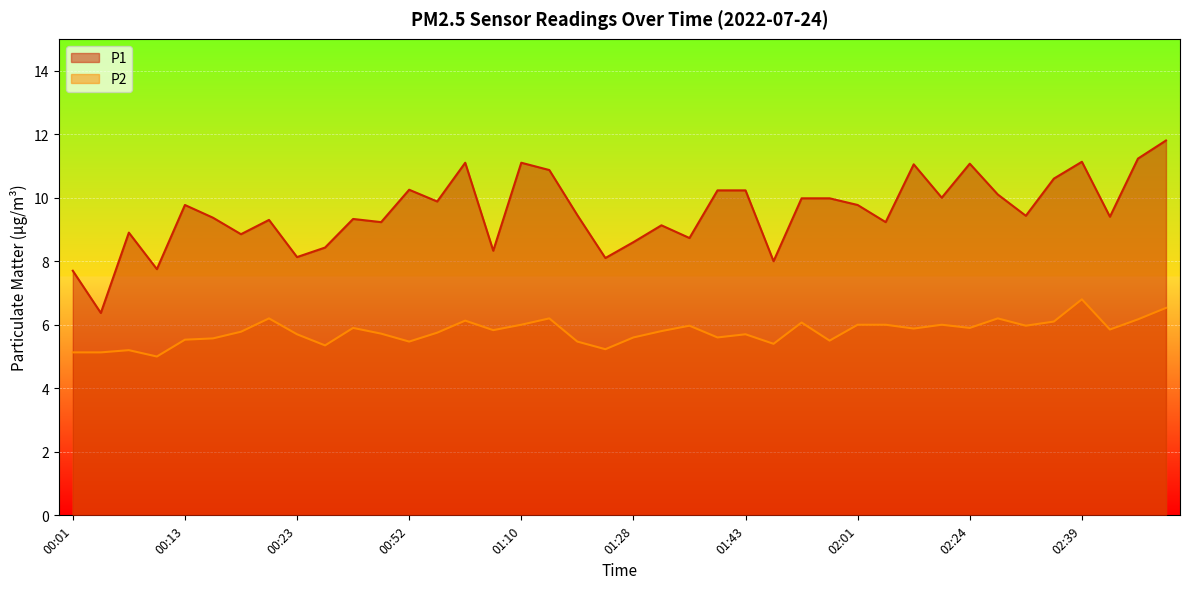

Rank the series by their average value, from highest to lowest.

P1, P2